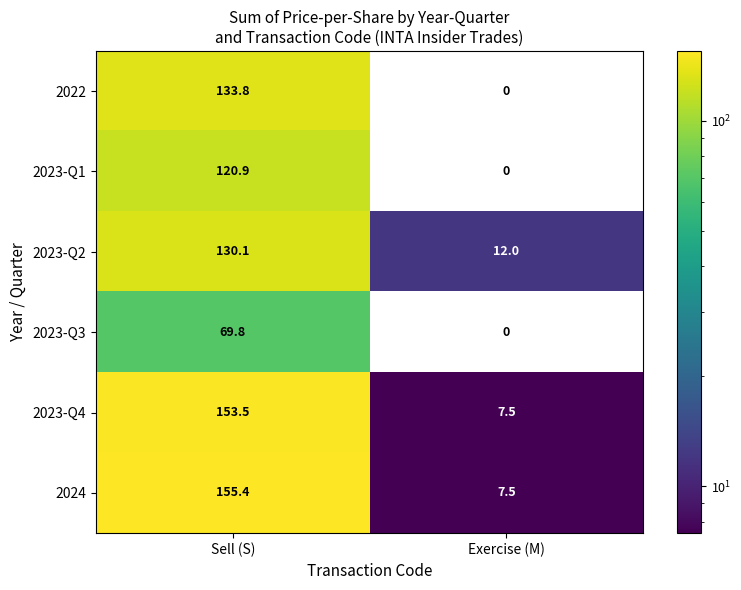

The value of 2023-Q3 at Exercise (M) is 44.1. True or false?

False